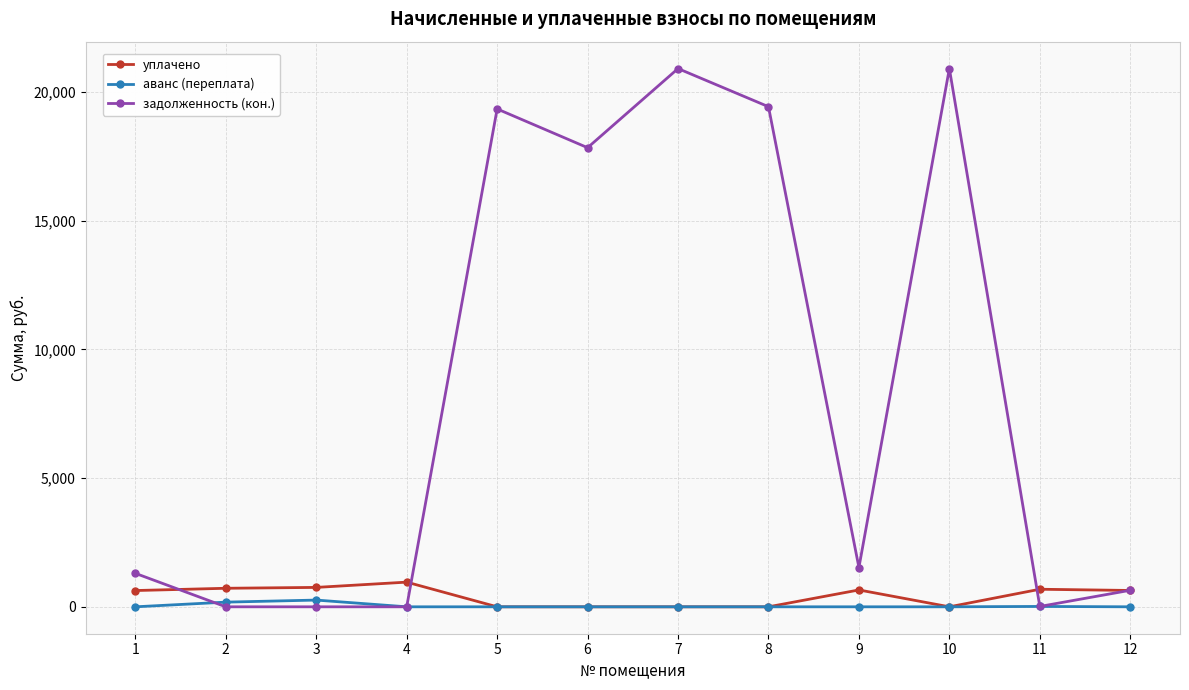

What is the value of the уплачено point at the 4th from the left?

958.8